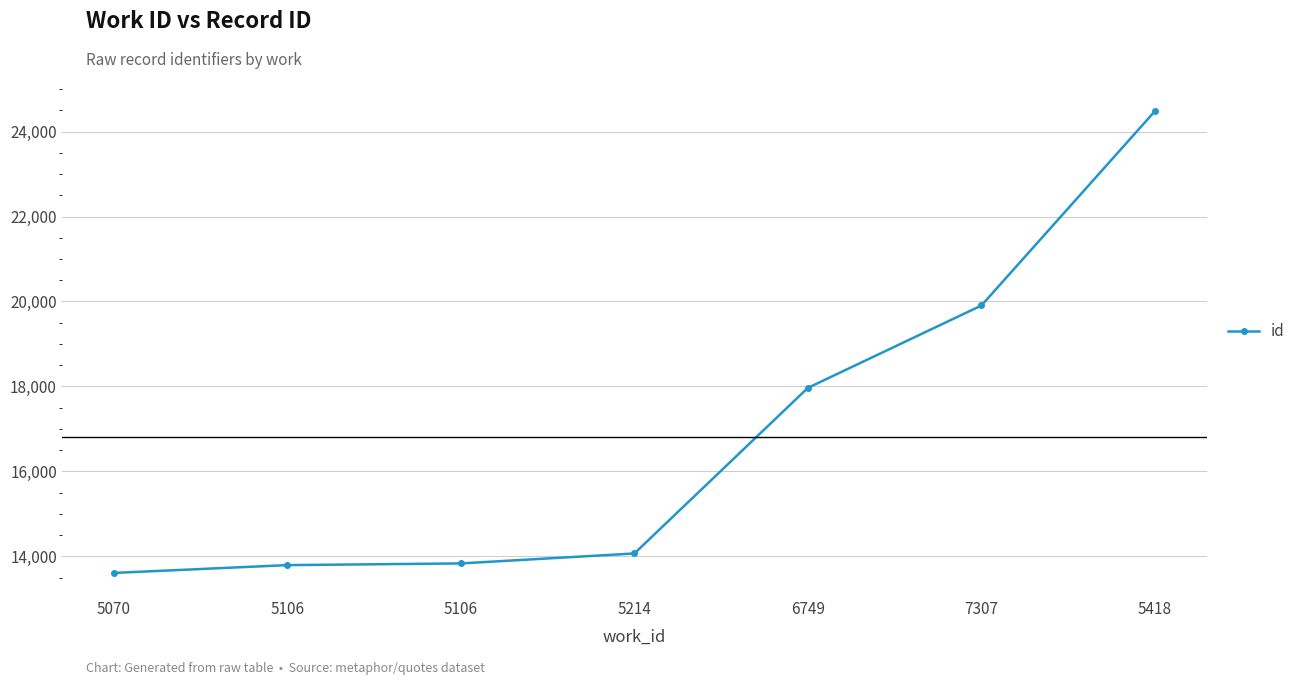

What is the label of the 7th point from the right?

5070